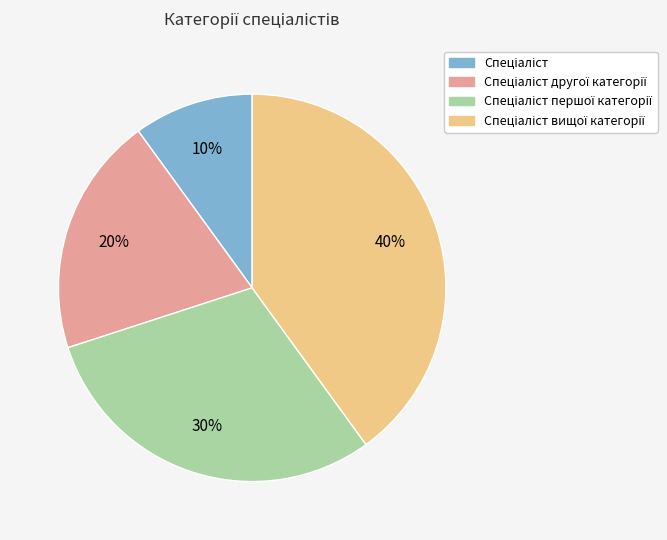

To the nearest percent, what is the difference between the largest and smallest slice percentages?

30%